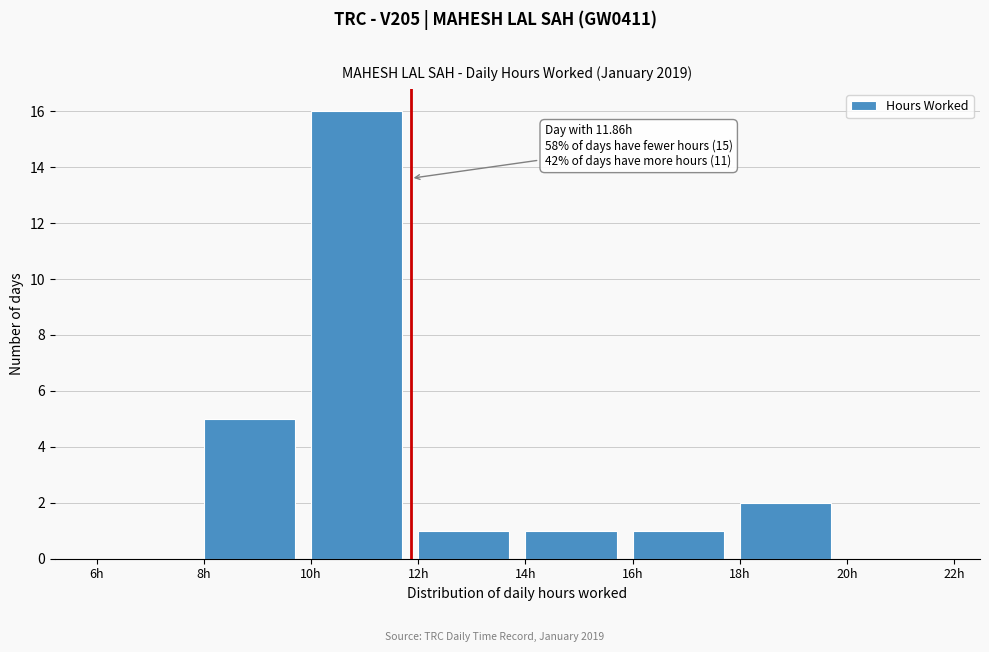

Over which range of the x-axis is the bar tallest?

10 to 12